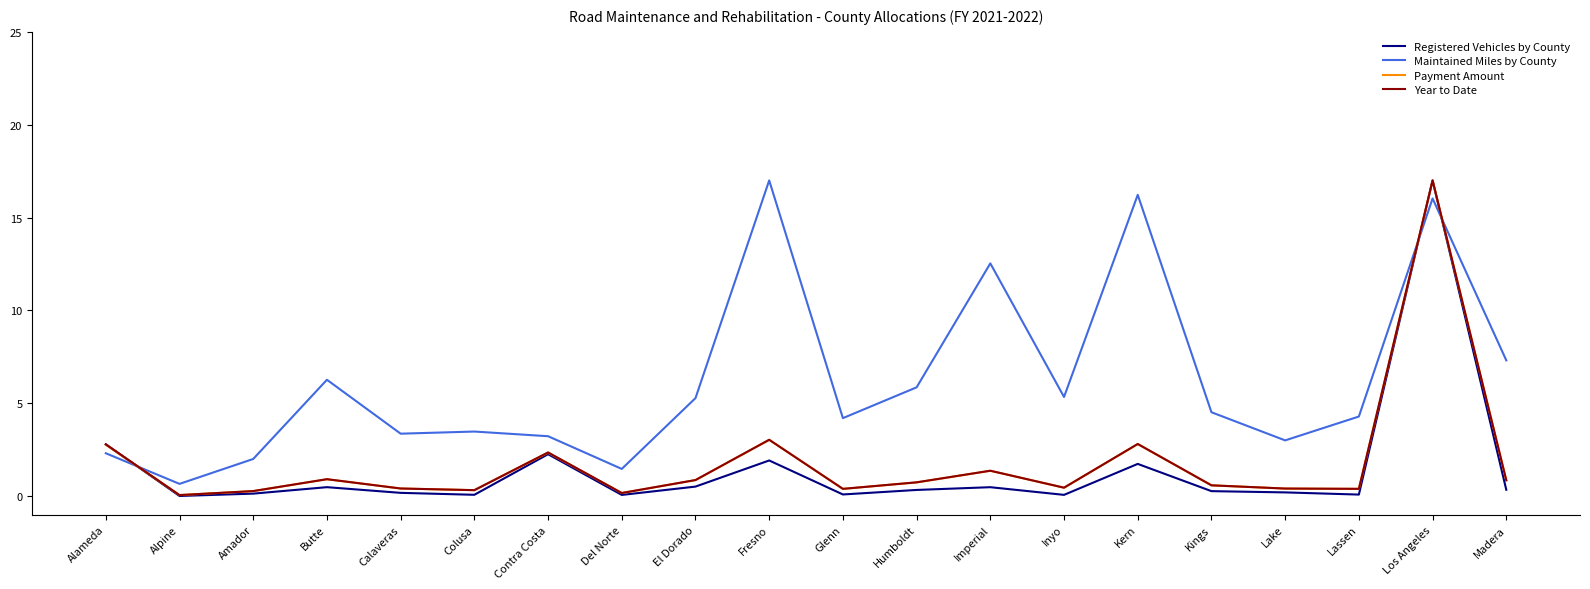

Is the value of Registered Vehicles by County at Lassen greater than the value of Payment Amount at El Dorado?

No